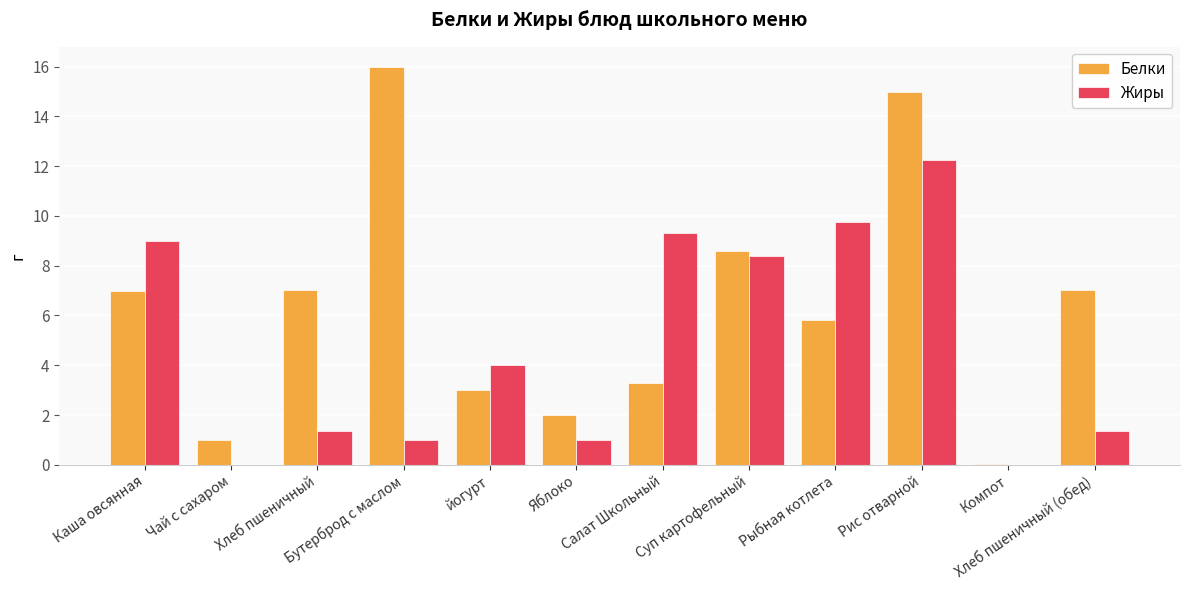

Is it true that Жиры equals 4.0 at Салат Школьный?

False